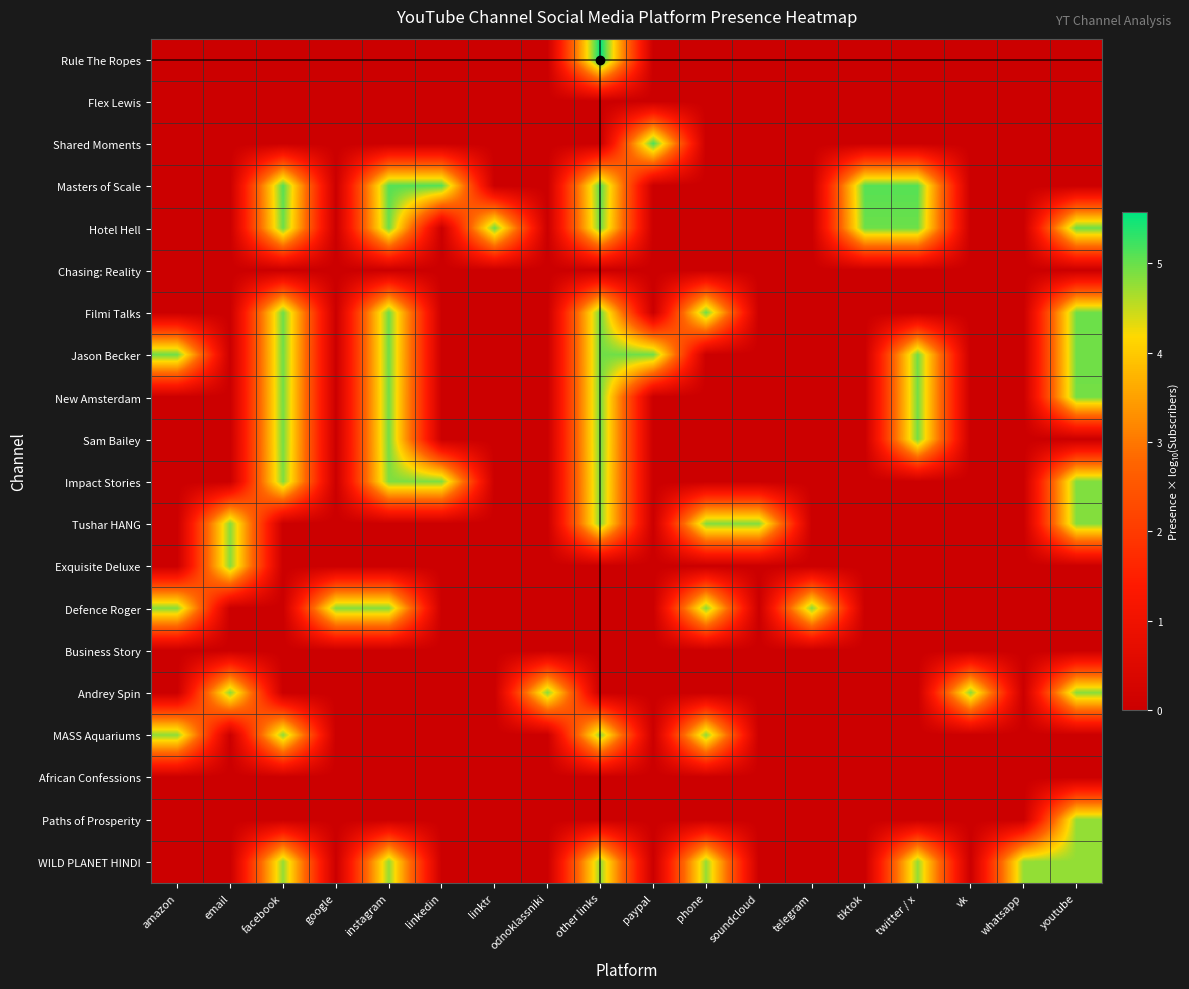

Rank the series at facebook from lowest to highest value.

Rule The Ropes, Flex Lewis, Shared Moments, Chasing: Reality, Tushar HANG, Exquisite Deluxe, Defence Roger, Business Story, Andrey Spin, African Confessions, Paths of Prosperity, WILD PLANET HINDI, MASS Aquariums, Impact Stories, Sam Bailey, New Amsterdam, Jason Becker, Filmi Talks, Hotel Hell, Masters of Scale